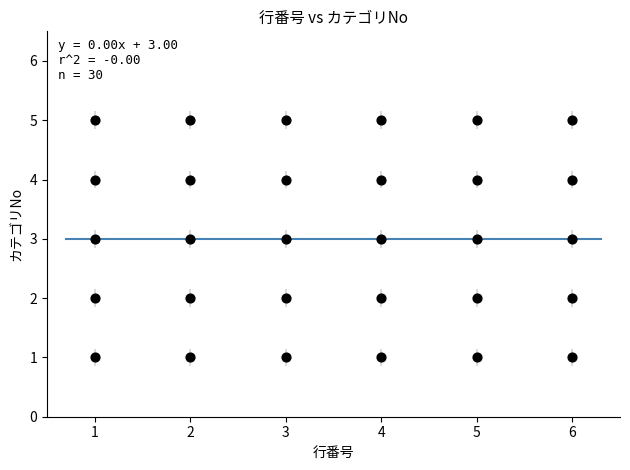

What is the range of Y values (max minus min)?

4